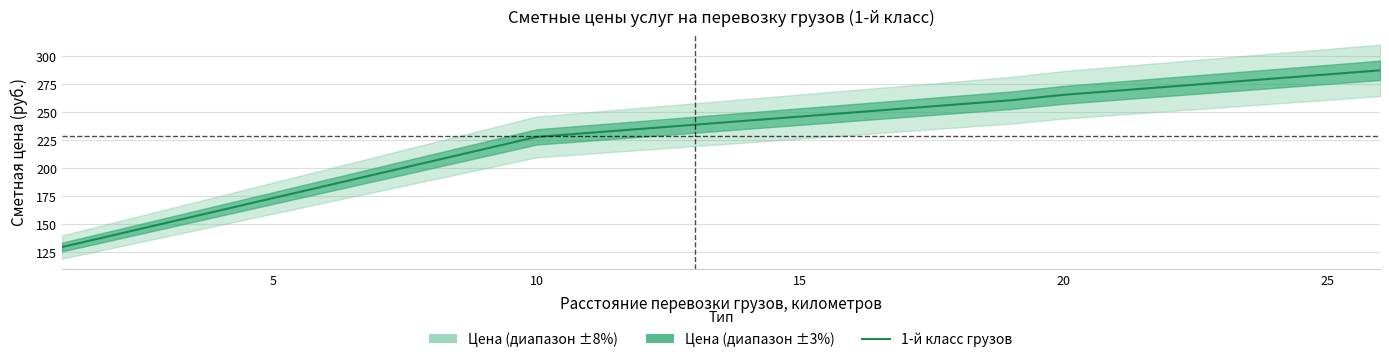

What is the sum of all values?

5939.8